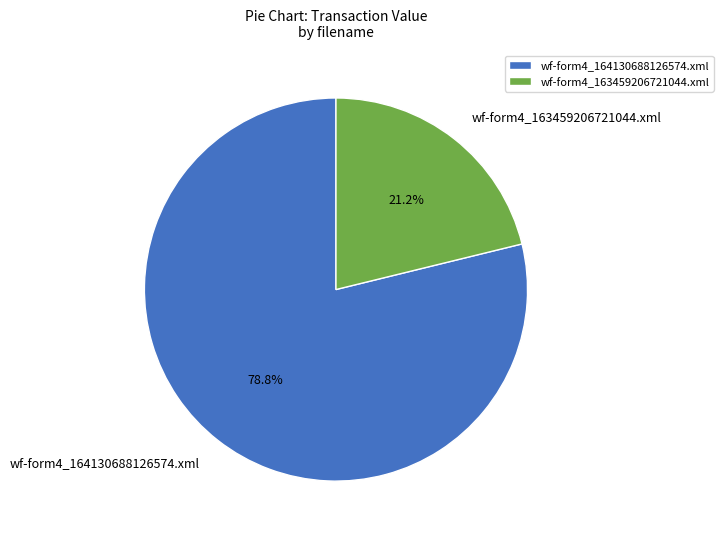

Which slice represents more than half of the pie?

wf-form4_164130688126574.xml